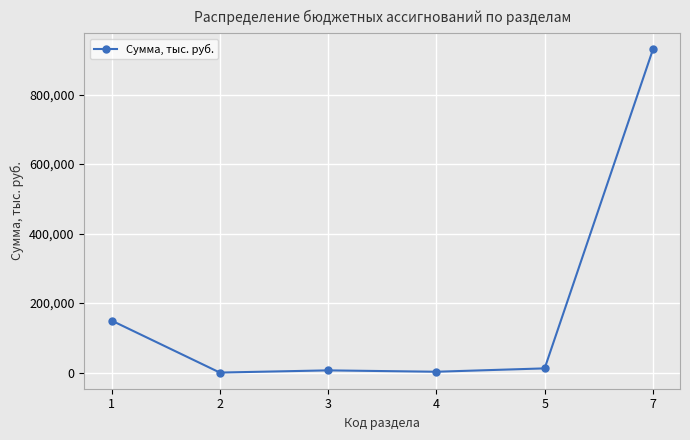

What is the average value?

183448.8